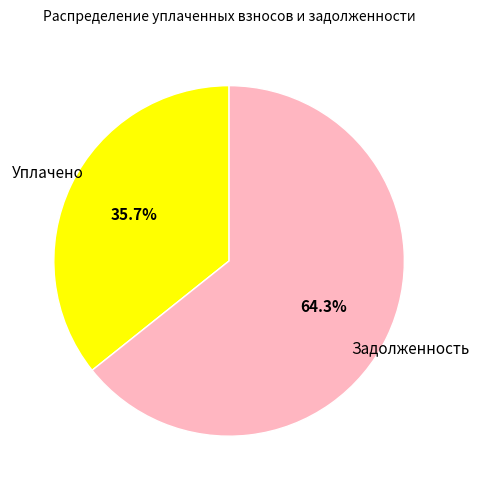

What percentage is NOT represented by Задолженность?

35.7%